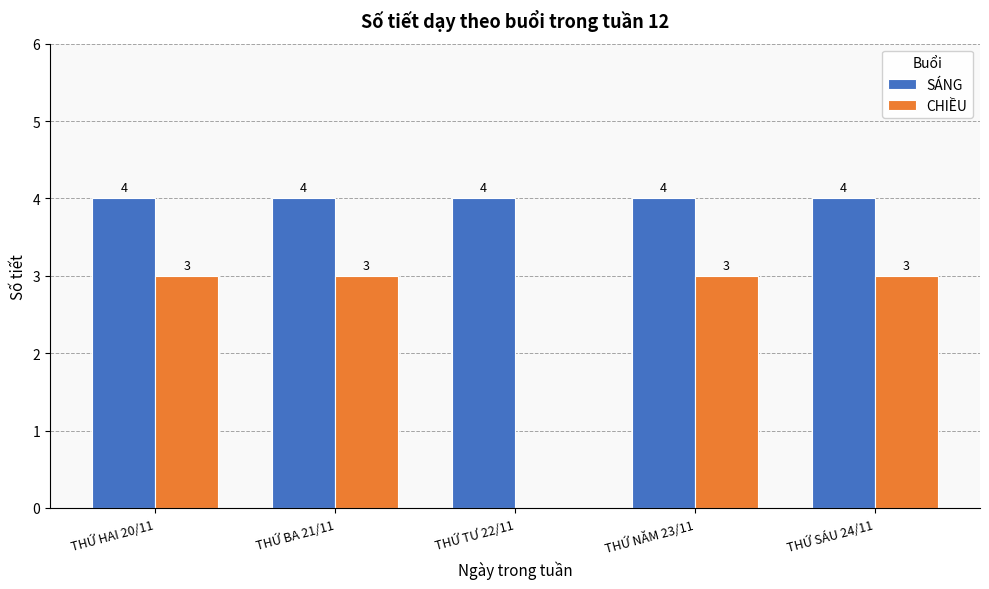

Which series changed the most between THỨ TƯ 22/11 and THỨ NĂM 23/11?

CHIỀU